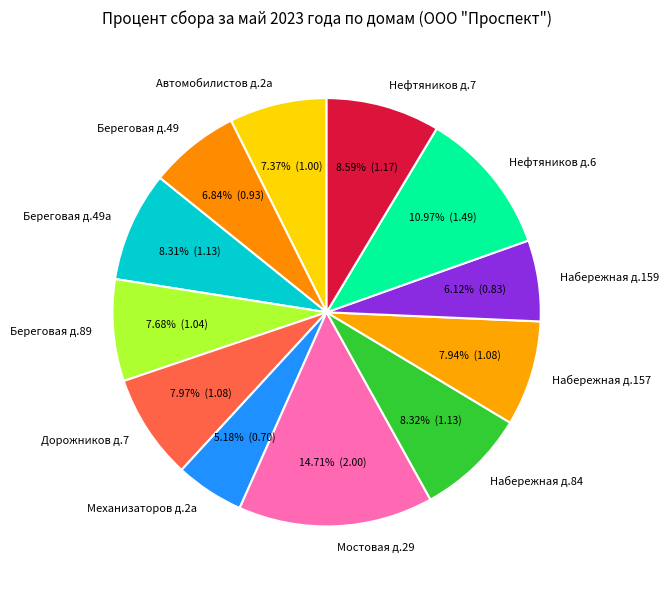

Between Набережная д.84 and Механизаторов д.2а, which is larger?

Набережная д.84